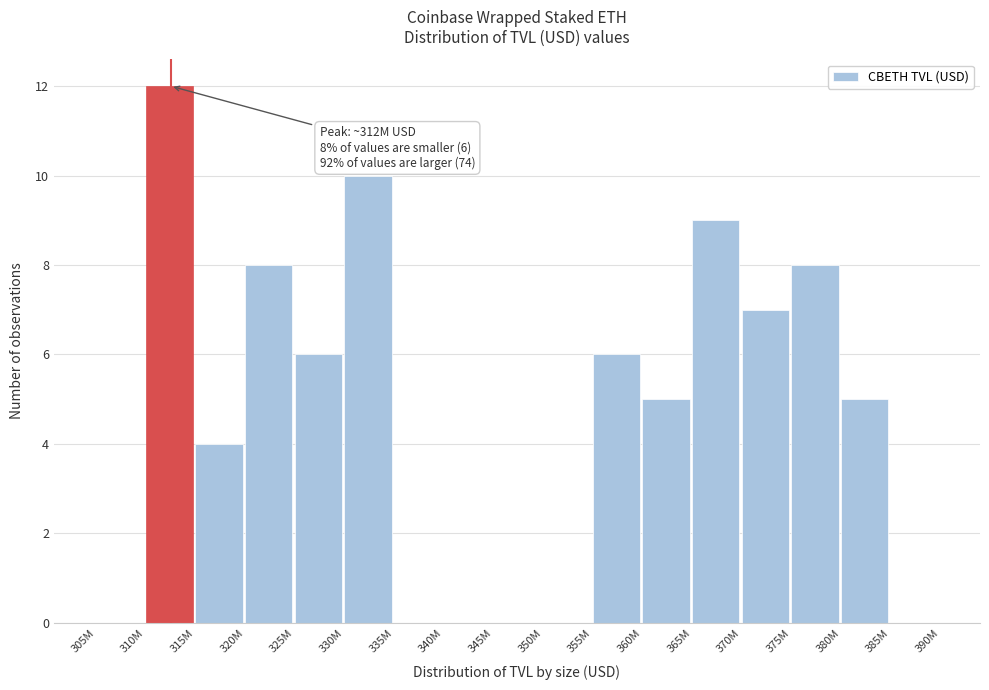

Reading right to left, what are all the values shown in this chart?

385M=0	380M=5	375M=8	370M=7	365M=9	360M=5	355M=6	350M=0	345M=0	340M=0	335M=0	330M=10	325M=6	320M=8	315M=4	310M=12	305M=0